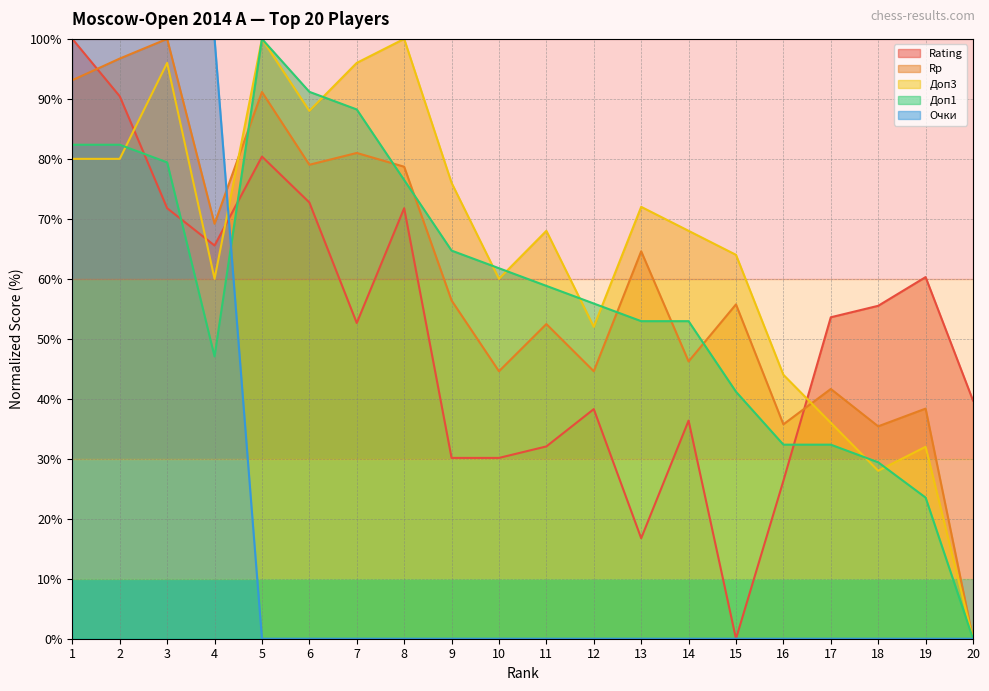

At which category is the sum across all series the highest?

1